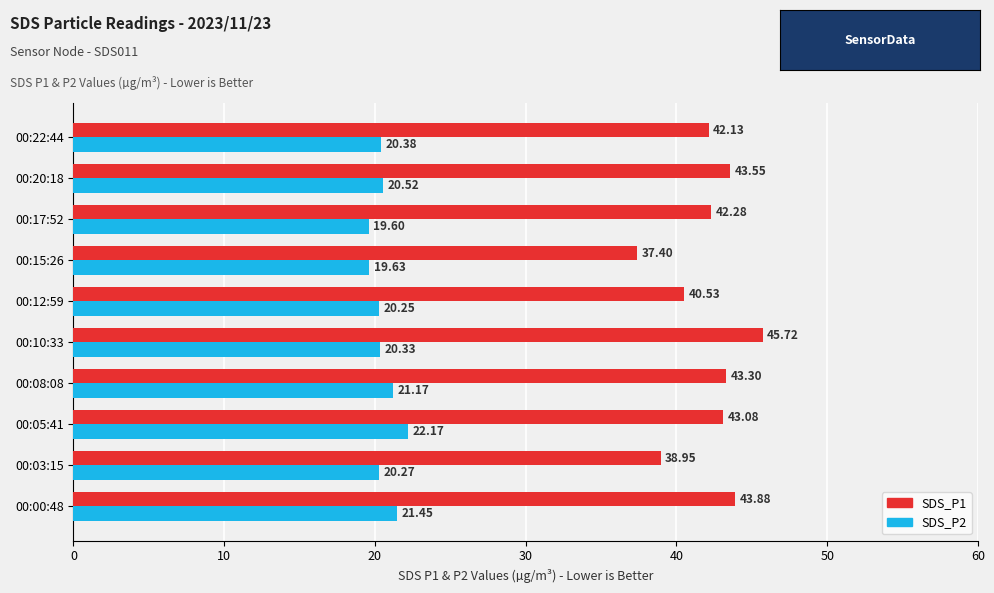

What are all the series names shown in the legend?

SDS_P1, SDS_P2